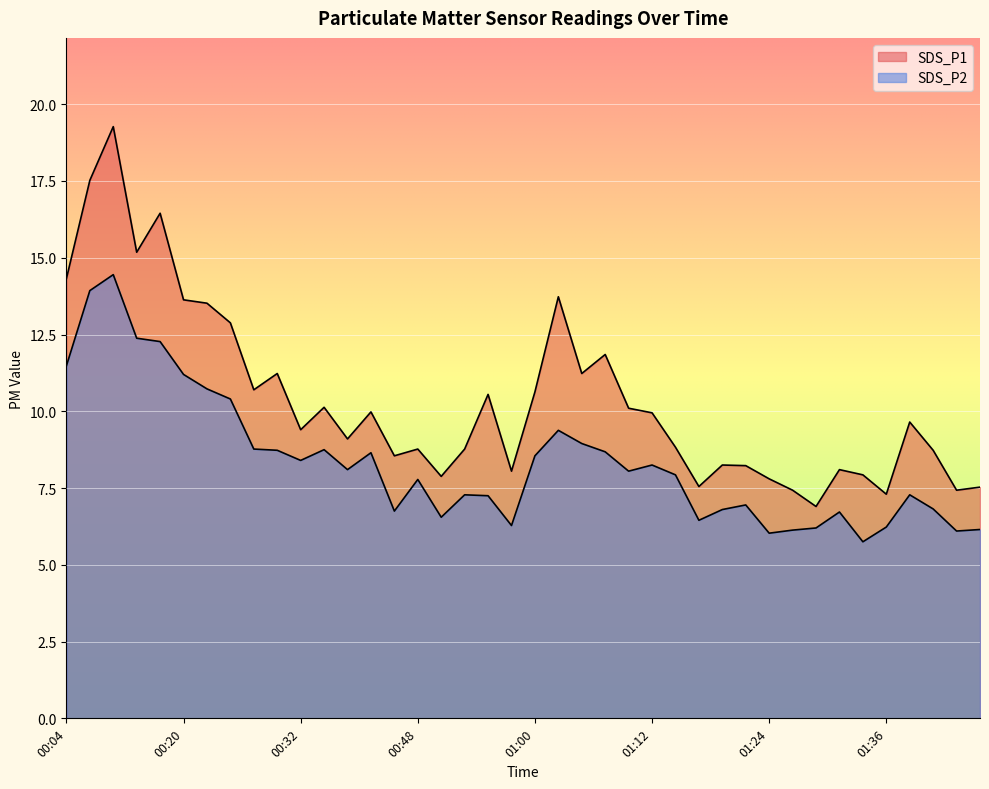

What position from the right is 01:32?

7